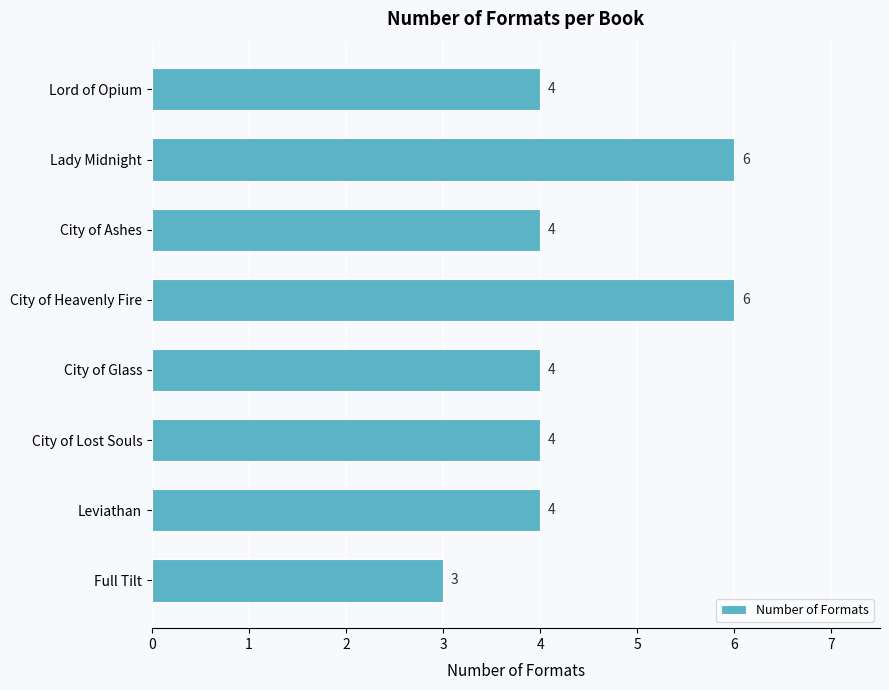

What is the value of the 5th bar from the top?

4